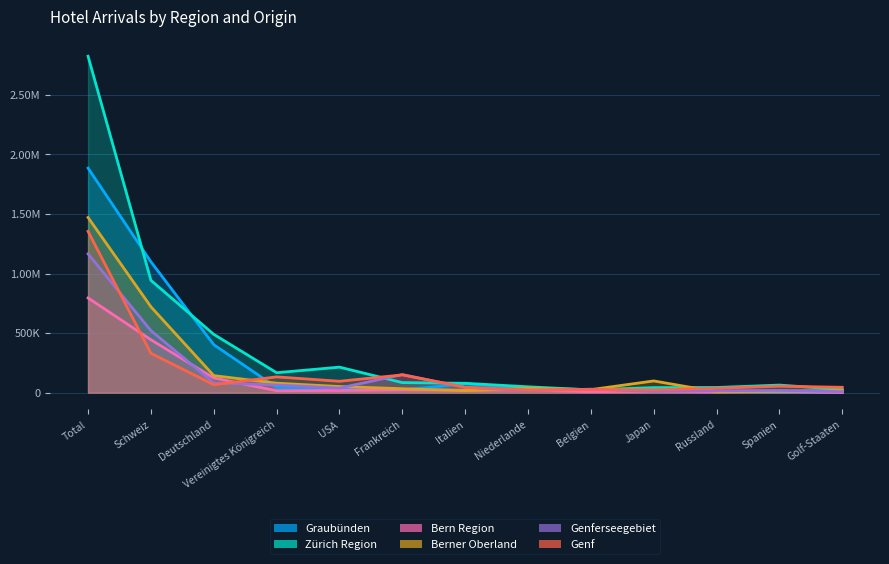

Between Deutschland and Frankreich, which series saw the biggest shift?

Zürich Region